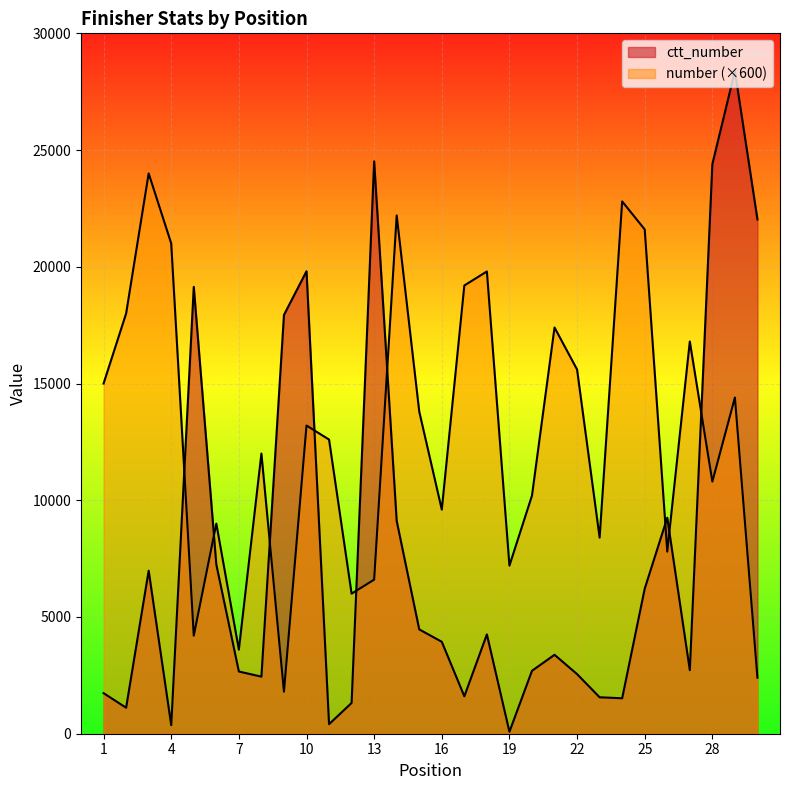

Is the value of ctt_number at 28 greater than the value of number at 10?

Yes